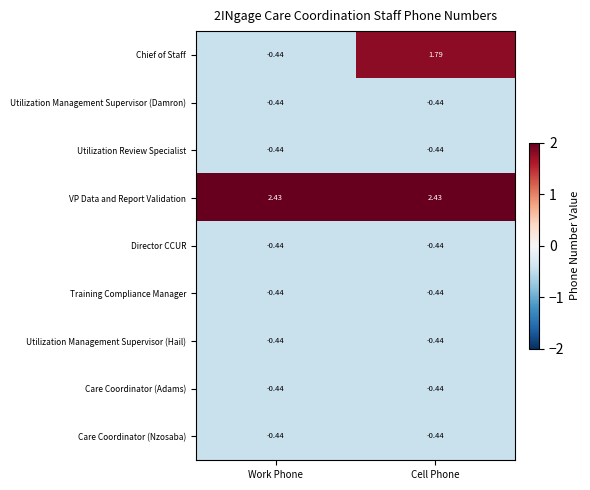

Where does the Chief of Staff series first go above 1?

Cell Phone